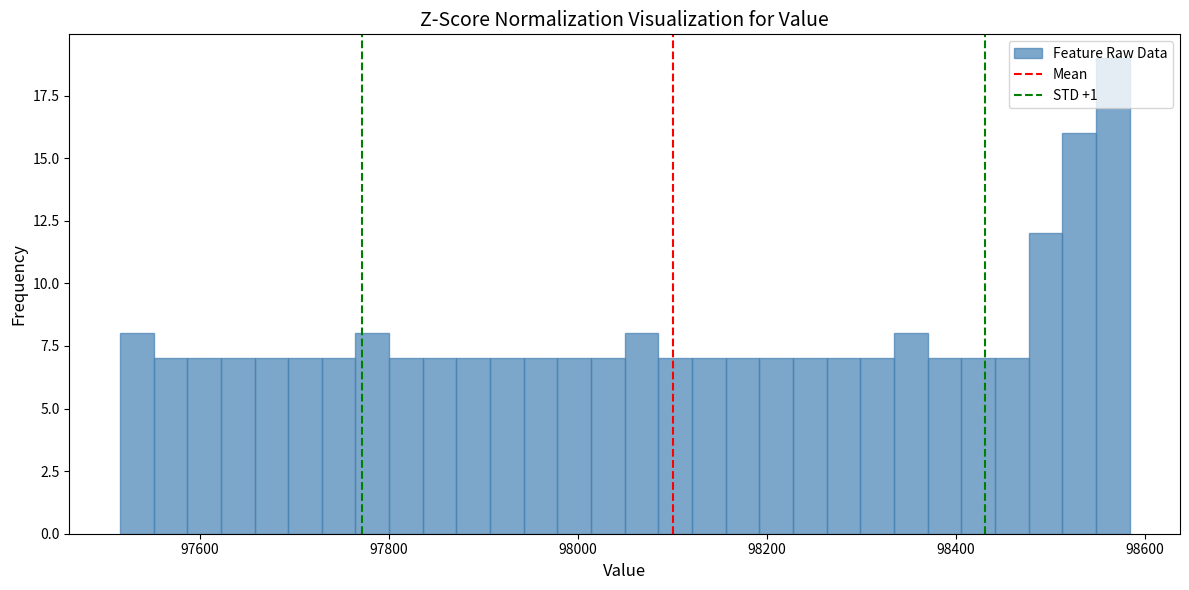

Read against the x-axis, roughly where is the centre of the tallest bar?

98560